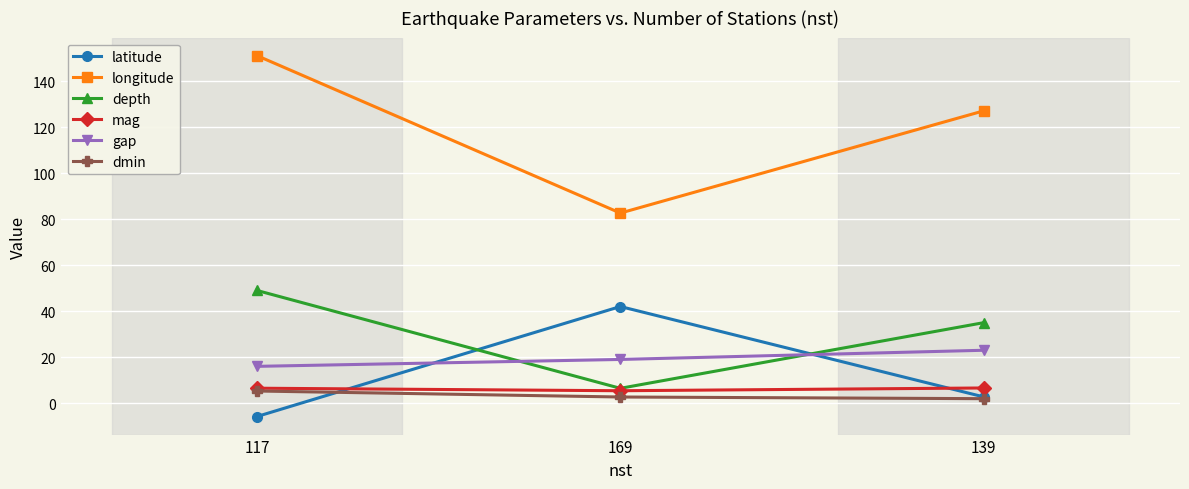

Which series has the largest range (max minus min)?

longitude